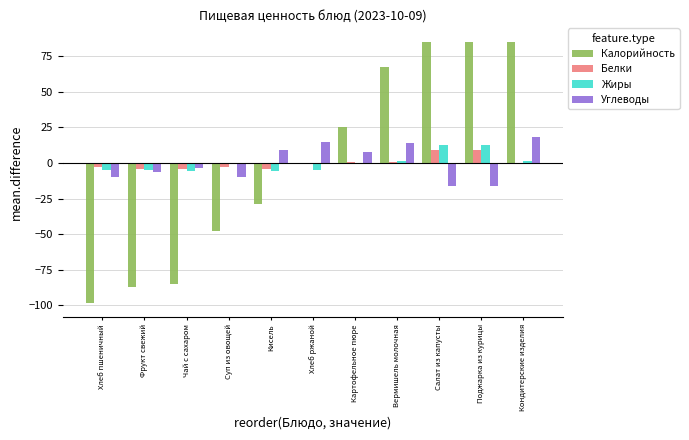

What is the maximum value shown in the chart?

85.1